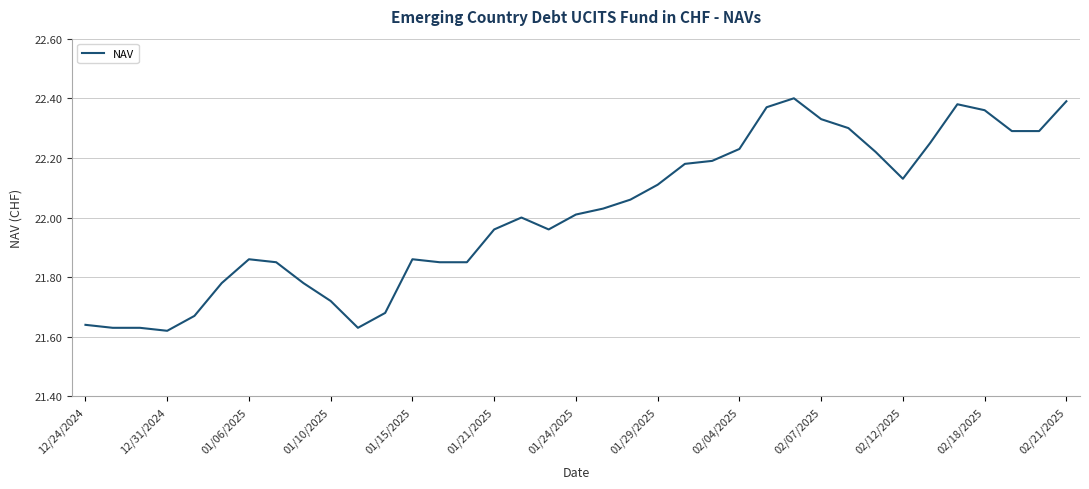

What is the difference between the maximum and minimum values?

0.8